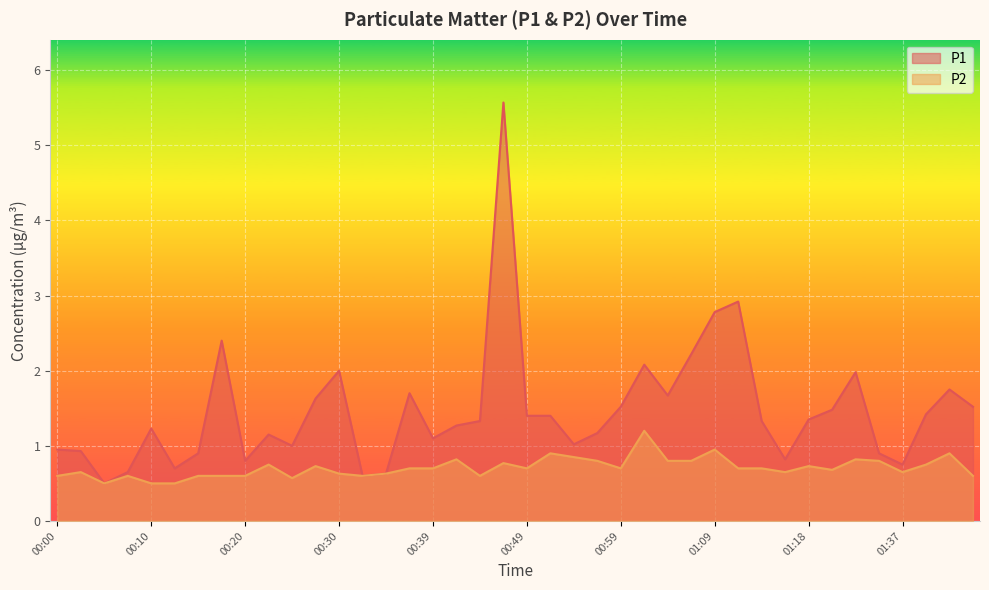

What is the difference between the P2 values at 00:05 and 00:00?

0.1